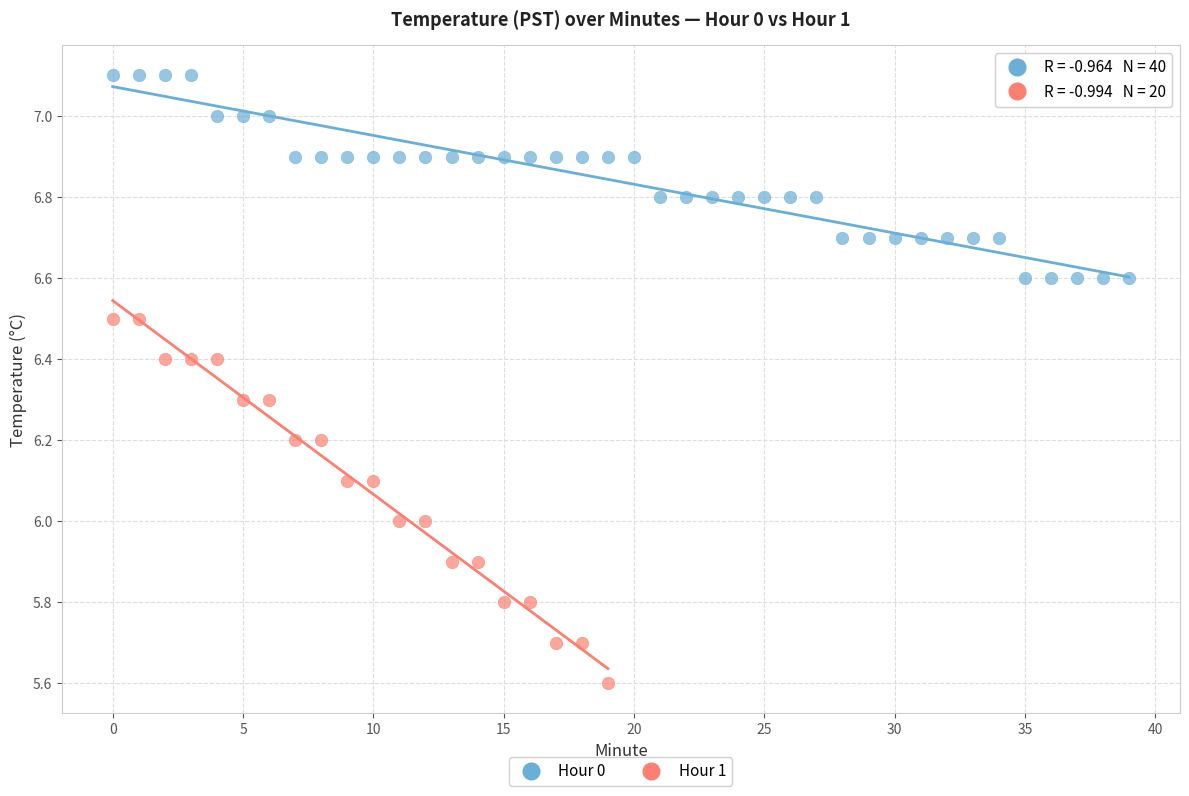

Which series contains the highest Y value?

Hour 0